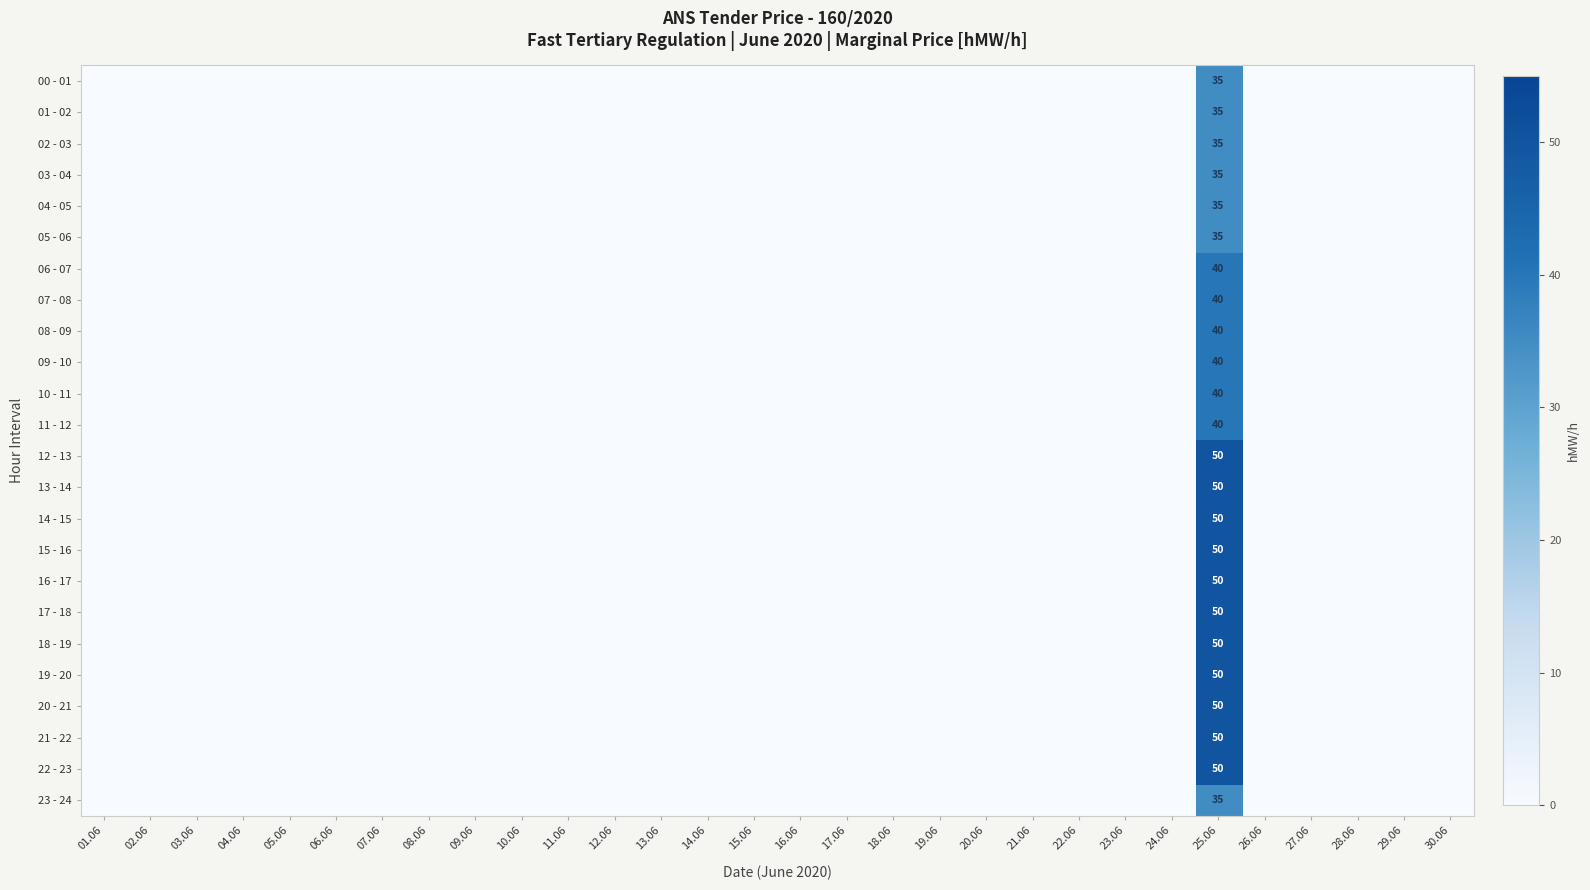

The value of 13 - 14 at 23.06 is 0. True or false?

True